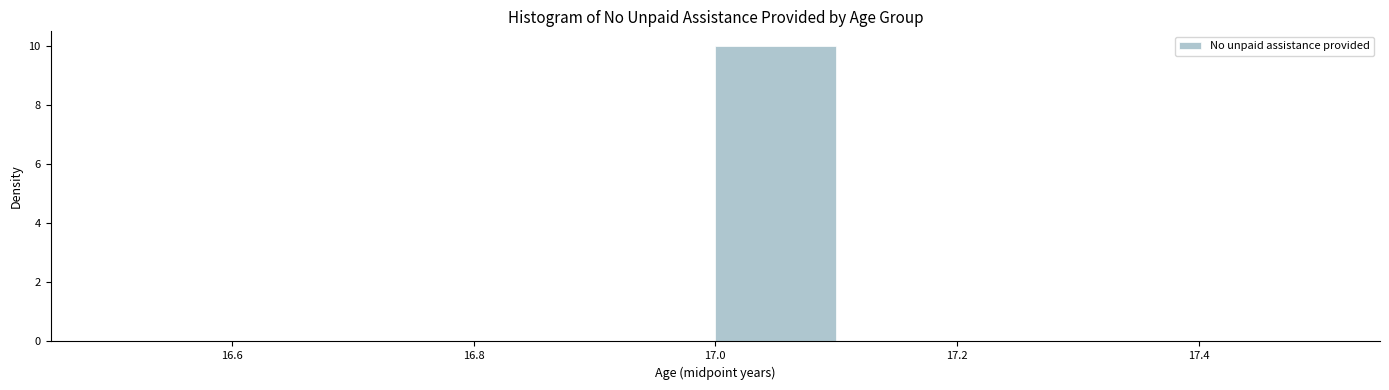

Reading left to right, list every bar in this chart as the range it spans on the x-axis followed by its height. The values are not printed on the chart, so give them approximately, as read against the axis.

16.5 to 16.6: 0
16.6 to 16.7: 0
16.7 to 16.8: 0
16.8 to 16.9: 0
16.9 to 17.0: 0
17.0 to 17.1: 10
17.1 to 17.2: 0
17.2 to 17.3: 0
17.3 to 17.4: 0
17.4 to 17.5: 0